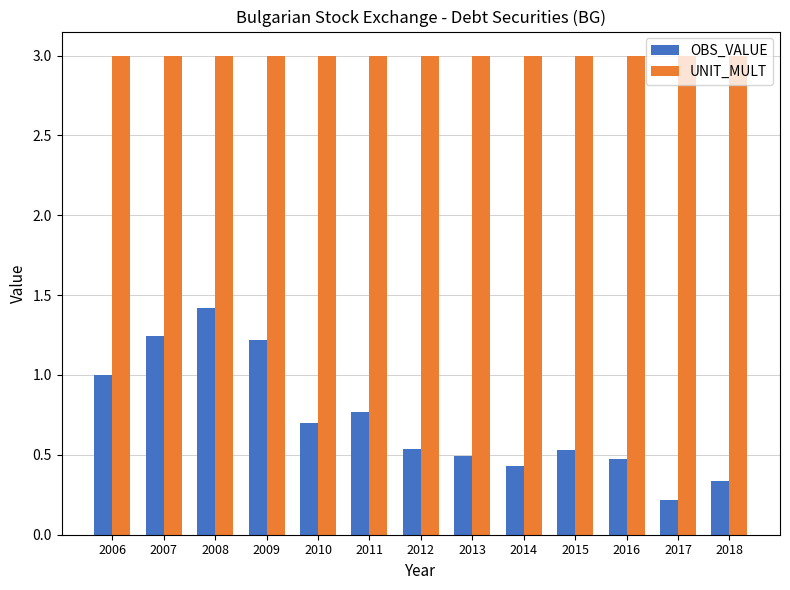

How many bars are there in each group?

2